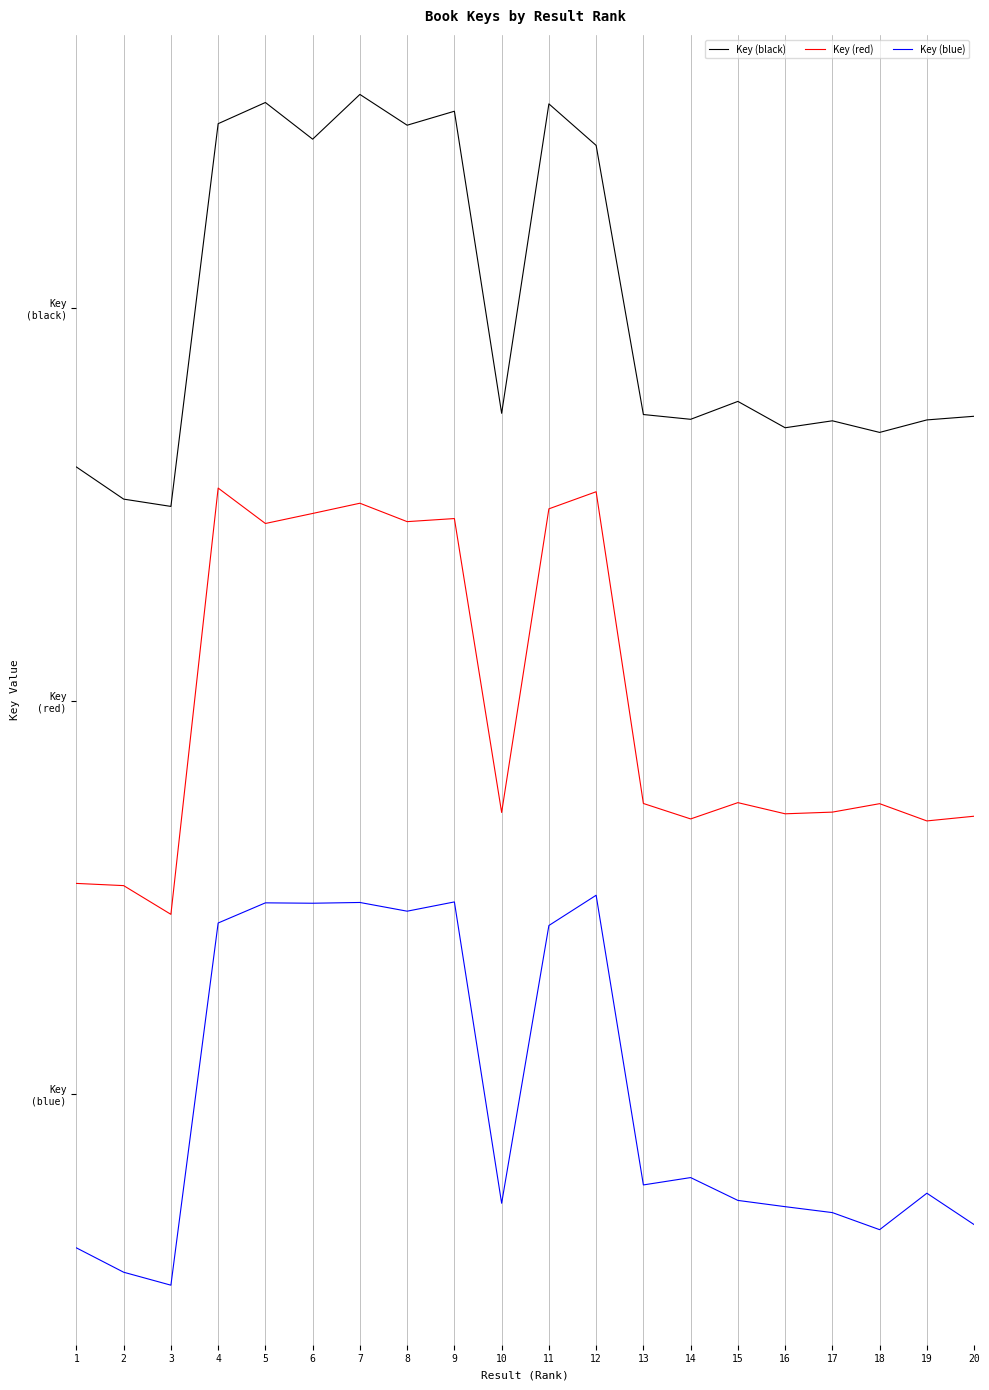

What is the difference between the maximum and minimum values in the Key (red) series?

2.2